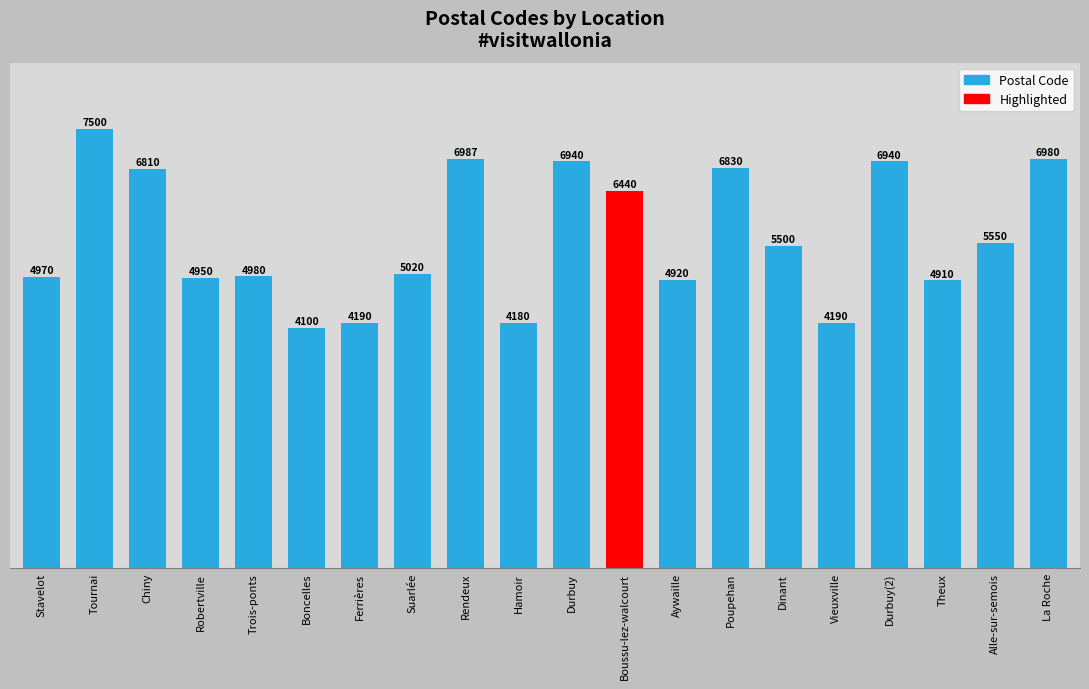

What is the change in value from Stavelot to Chiny?

+1840